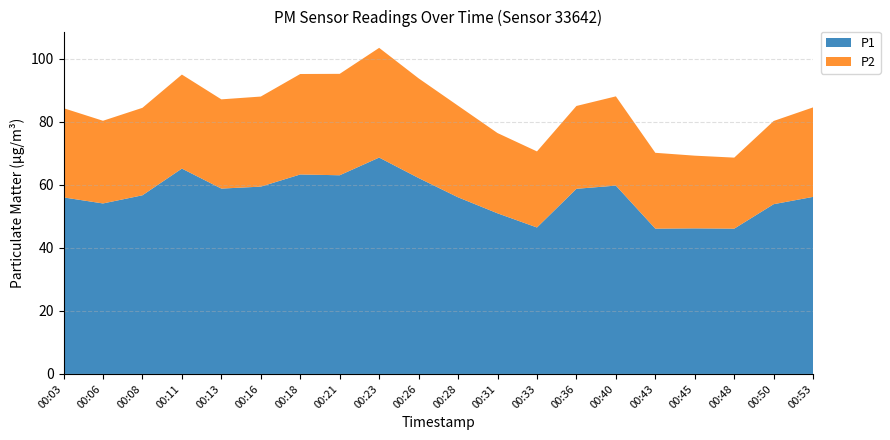

Reading left to right, what are all the values shown in this chart?

P1: 00:03=56.0	00:06=54.1	00:08=56.7	00:11=65.2	00:13=58.9	00:16=59.5	00:18=63.3	00:21=63.1	00:23=68.7	00:26=62.2	00:28=56.1	00:31=51.0	00:33=46.5	00:36=58.8	00:40=59.8	00:43=46.1	00:45=46.2	00:48=46.1	00:50=53.9	00:53=56.2
P2: 00:03=28.3	00:06=26.2	00:08=27.8	00:11=29.9	00:13=28.3	00:16=28.6	00:18=31.9	00:21=32.2	00:23=34.8	00:26=31.6	00:28=29.1	00:31=25.5	00:33=24.1	00:36=26.3	00:40=28.3	00:43=24.1	00:45=23.1	00:48=22.6	00:50=26.4	00:53=28.4